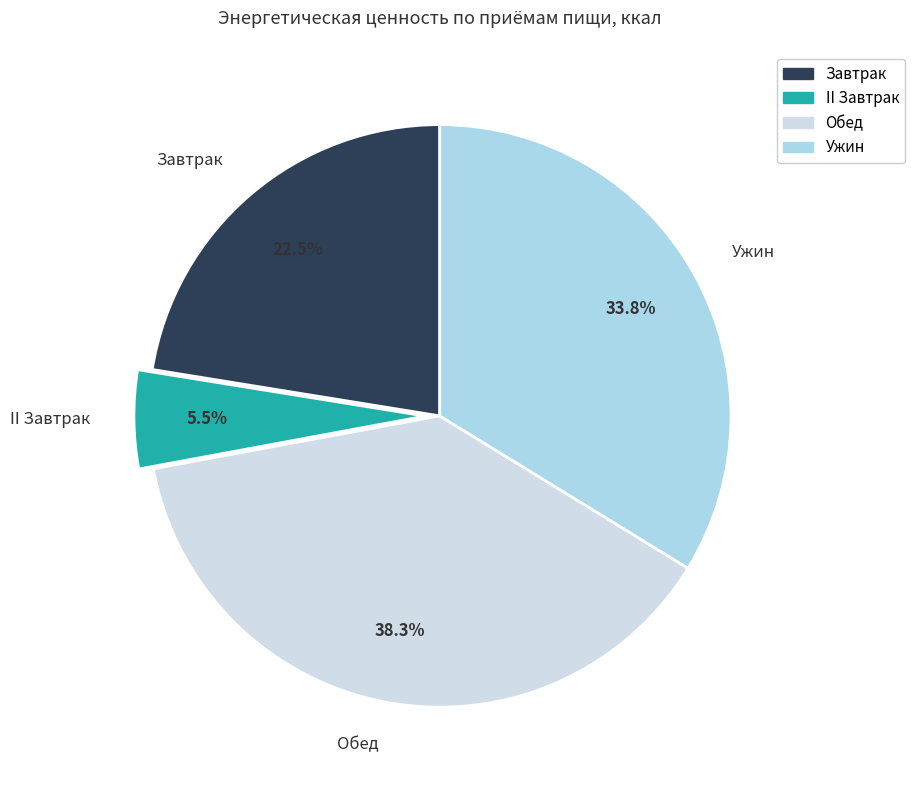

To the nearest percent, what is the average slice percentage?

25%